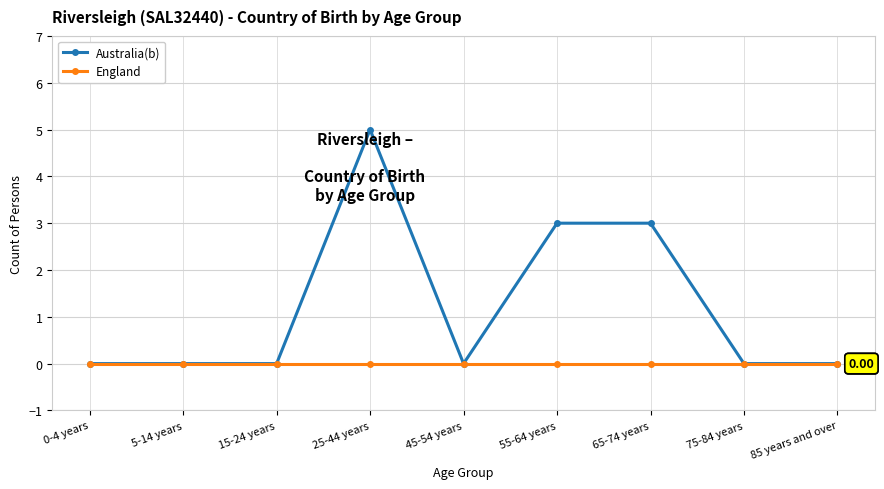

Reading left to right, what are all the values shown in this chart?

Australia(b): 0	0	0	5	0	3	3	0	0
England: 0	0	0	0	0	0	0	0	0